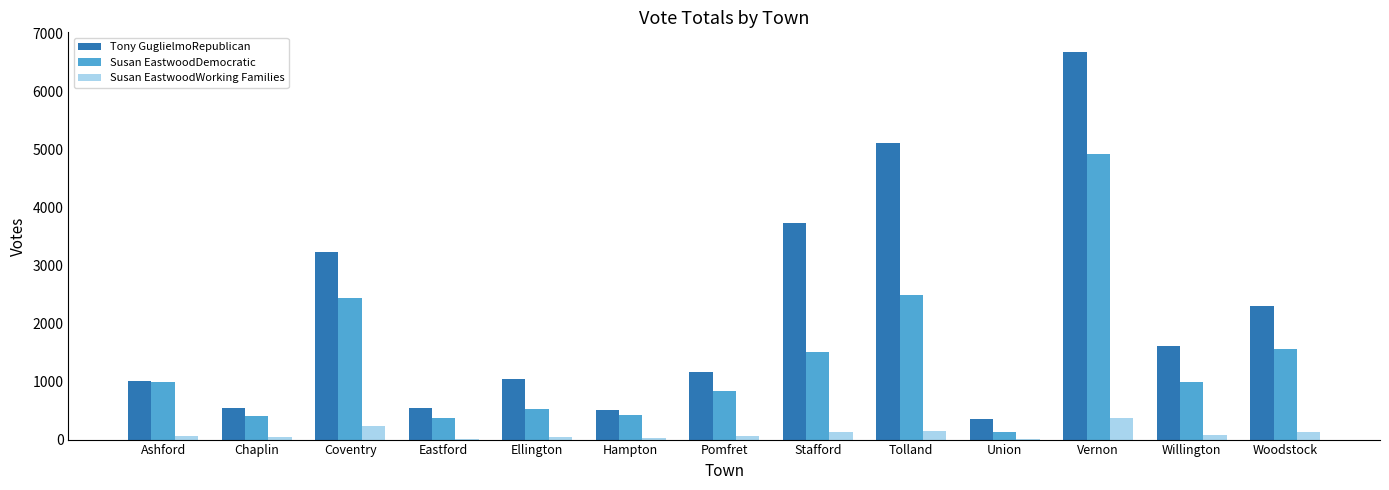

What is the maximum value for Susan EastwoodWorking Families?

369